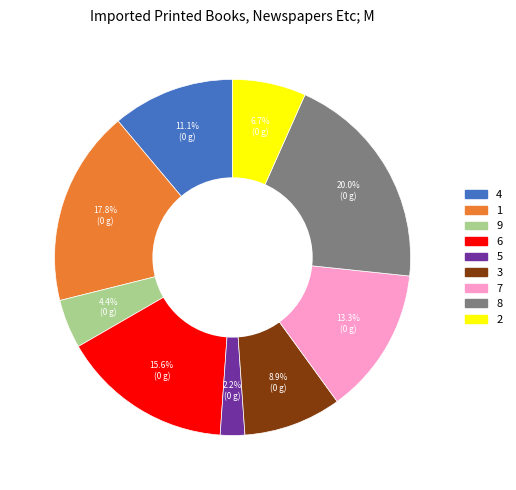

How many slices are in this pie chart?

9